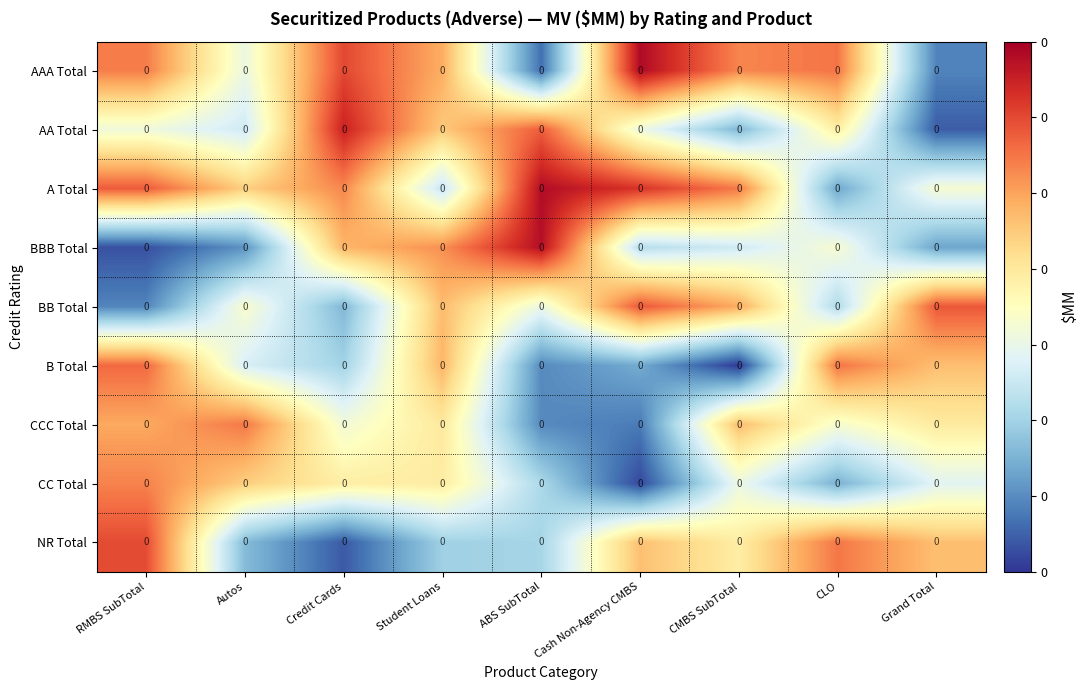

Which series has the largest range (max minus min)?

BBB Total